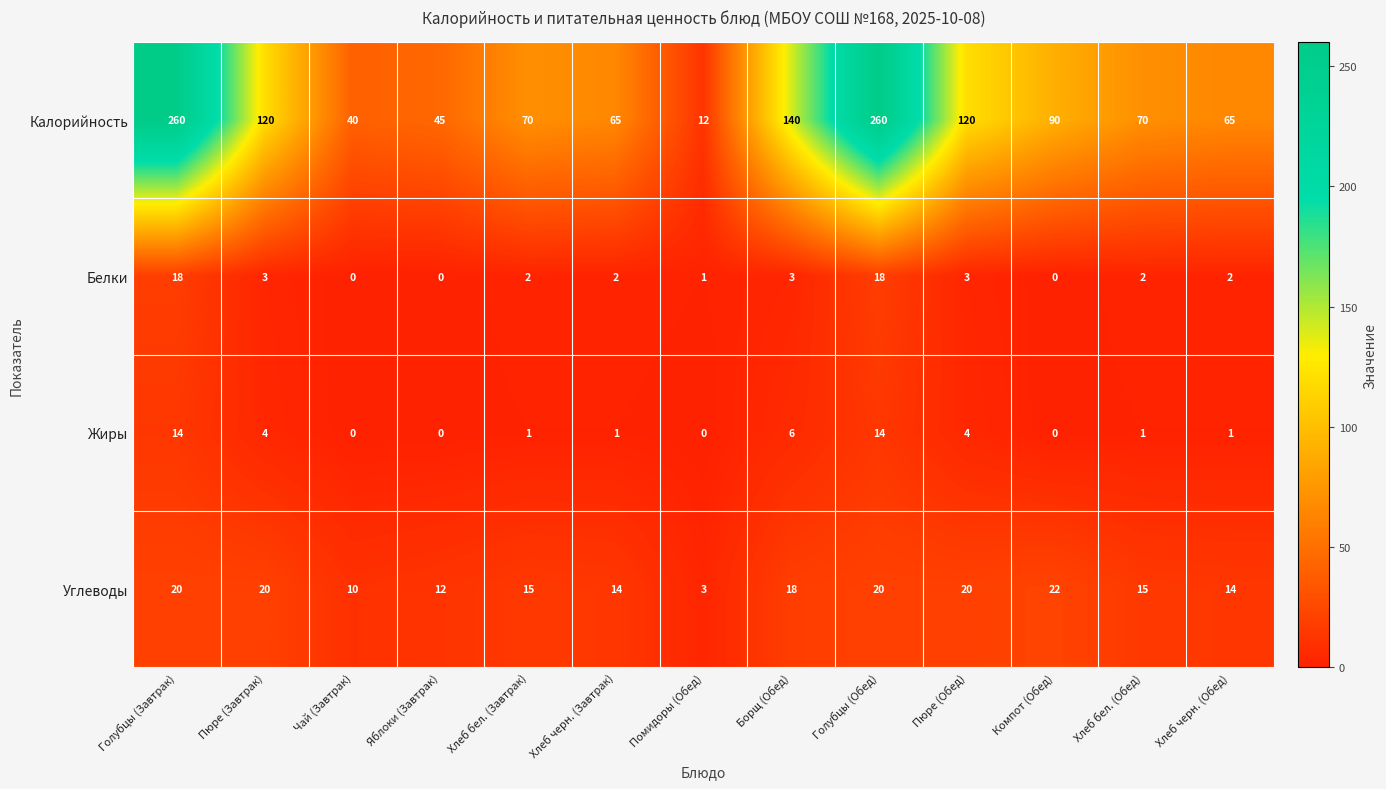

The Жиры series shows 23 at Голубцы (Завтрак). True or false?

False